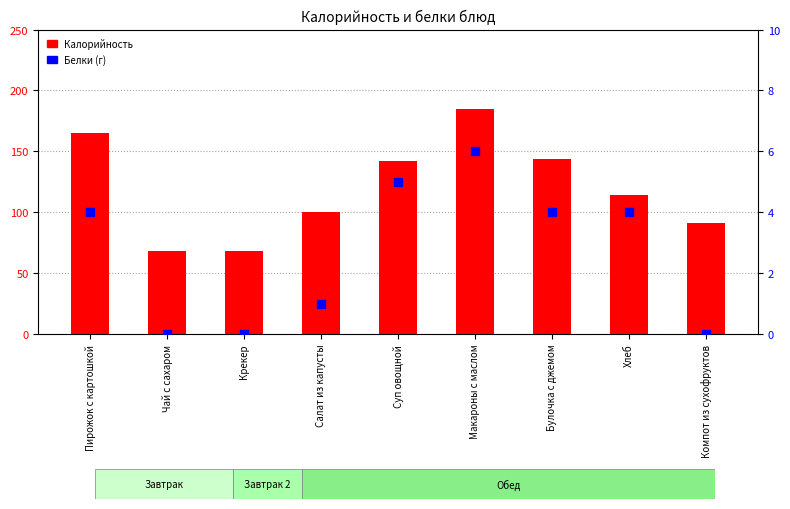

What are all the series names shown in the legend?

Калорийность, Белки